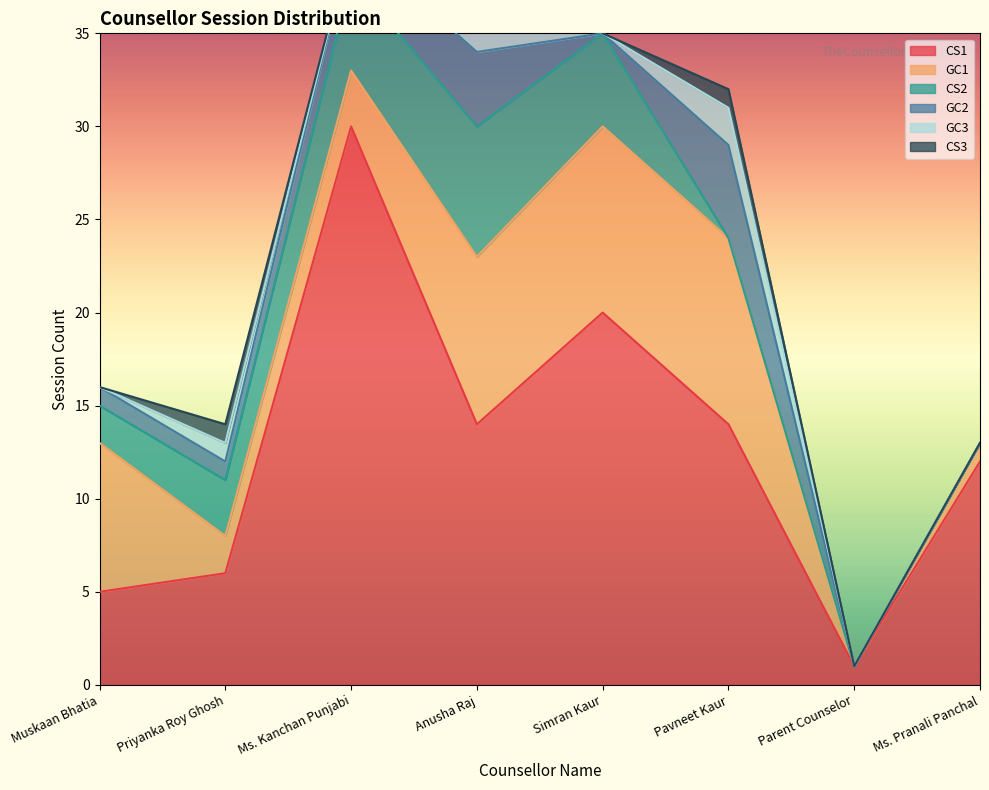

How many times do CS2 and GC3 cross each other?

1